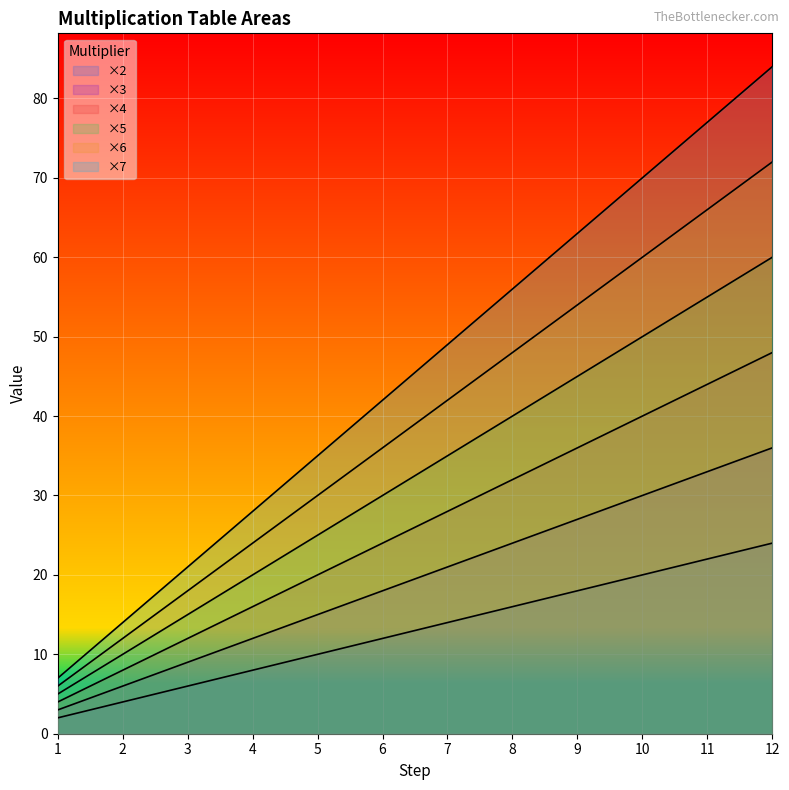

What is the difference between the maximum and minimum values in the ×3 series?

33